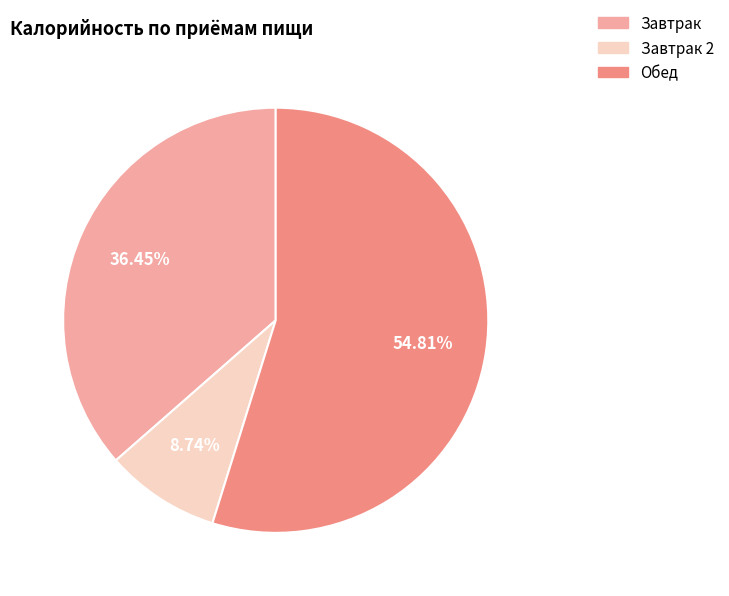

Is there a majority slice in this chart?

Yes